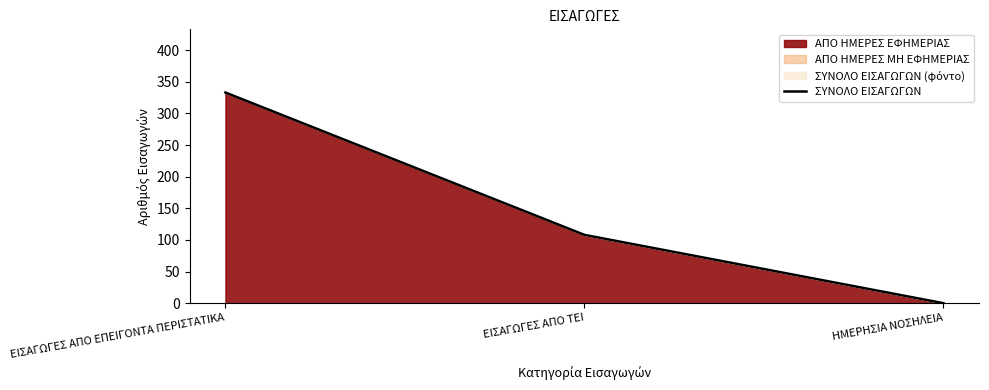

What is the label of the 3rd point from the right?

ΕΙΣΑΓΩΓΕΣ ΑΠΟ ΕΠΕΙΓΟΝΤΑ ΠΕΡΙΣΤΑΤΙΚΑ